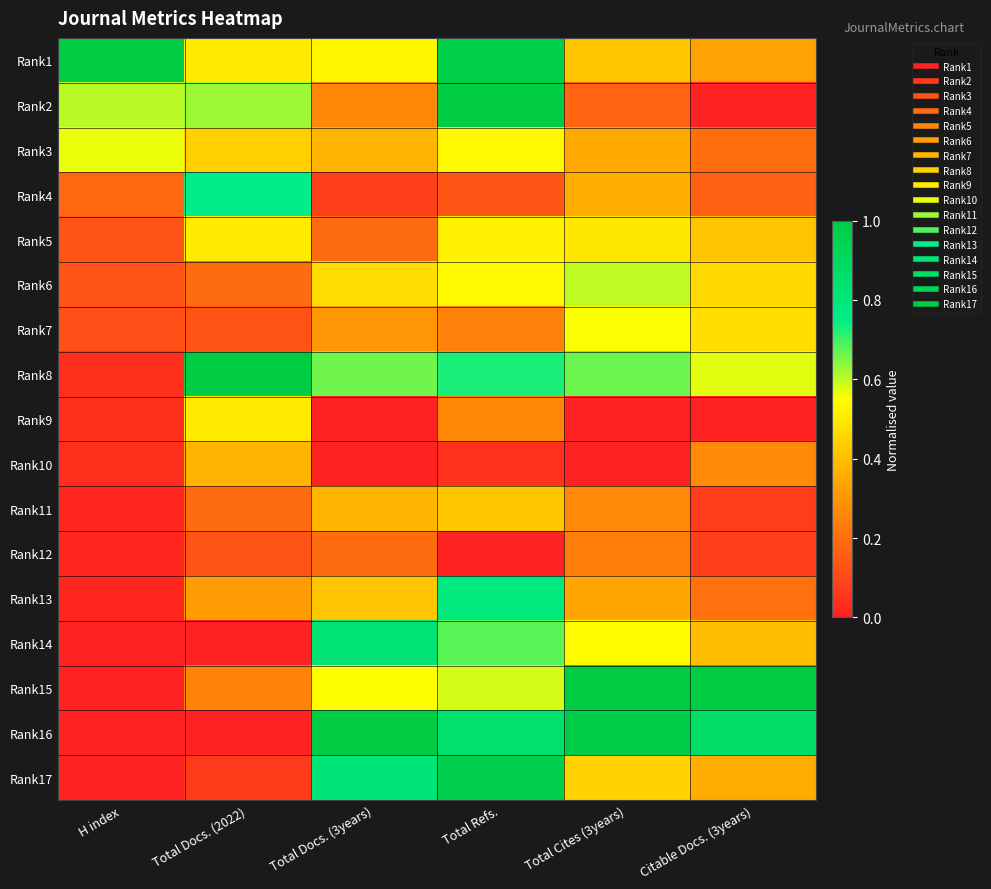

How many distinct data groups are displayed?

17